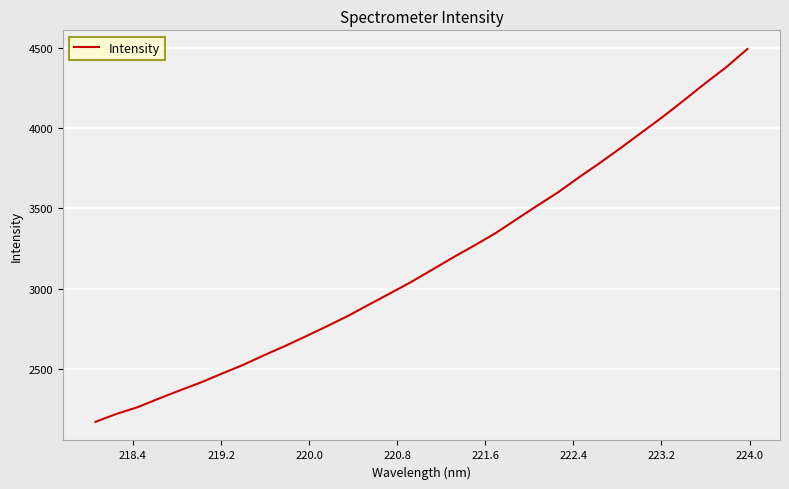

What is the greatest value displayed?

4493.0